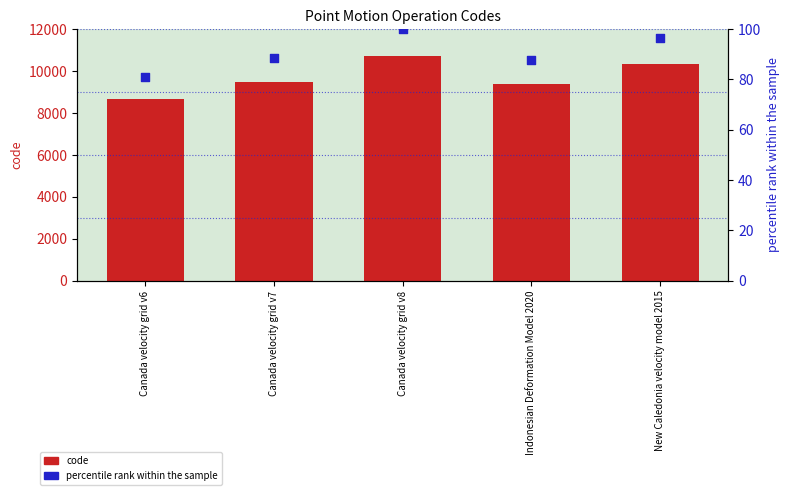

At which category is the sum across all series the highest?

Canada velocity grid v8